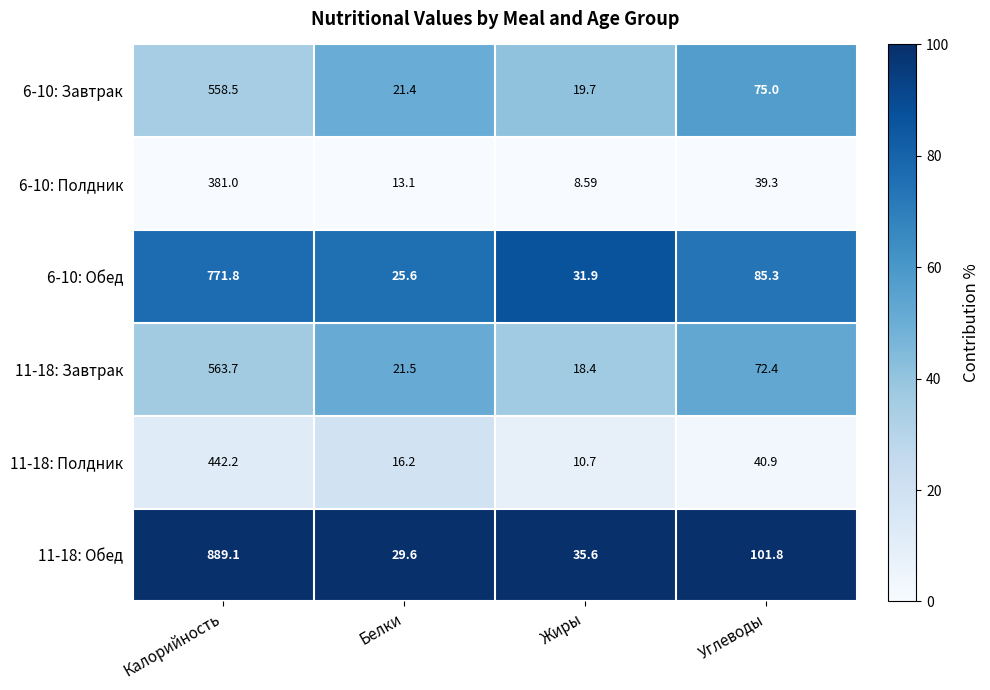

At which label does 11-18: Завтрак reach its peak?

Калорийность